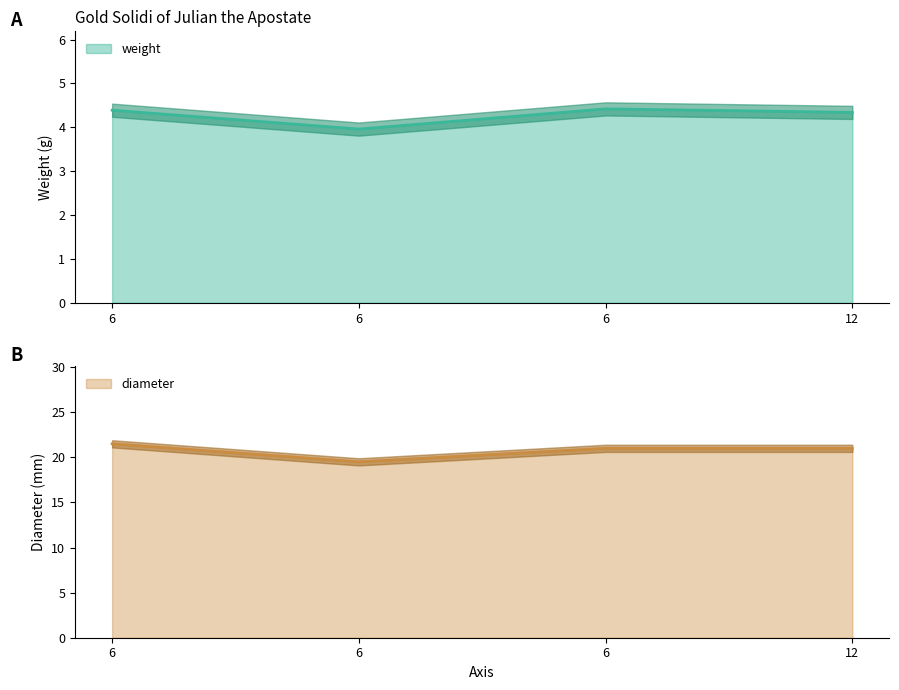

Which category has the highest value across all series?

6